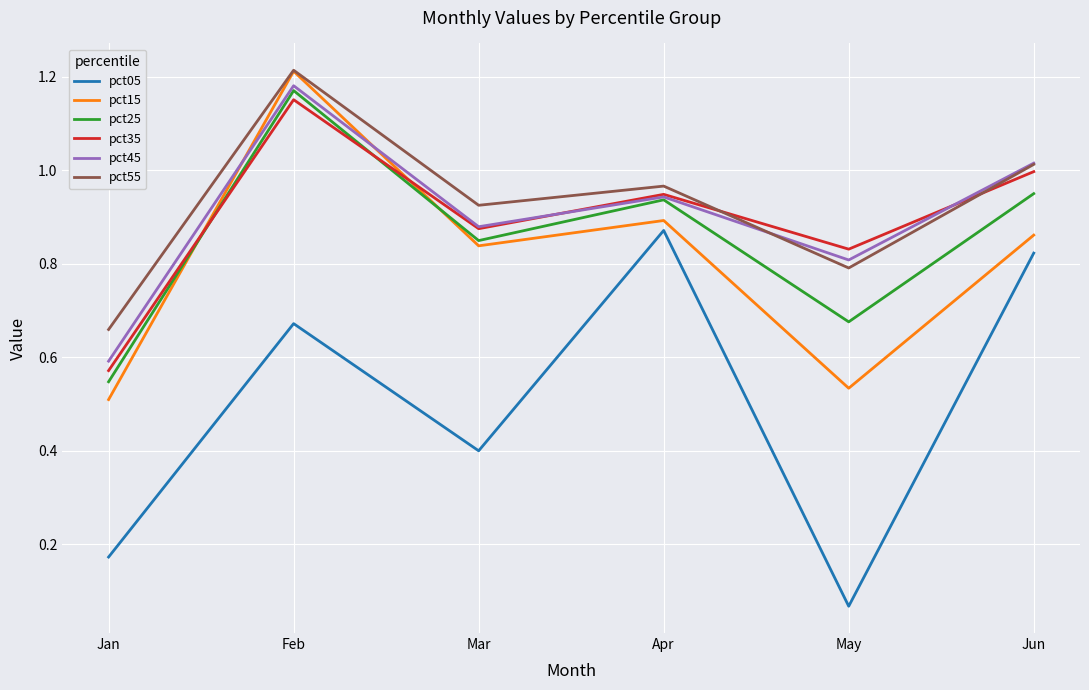

True or false: pct45 has more than 1 interior local peaks.

True